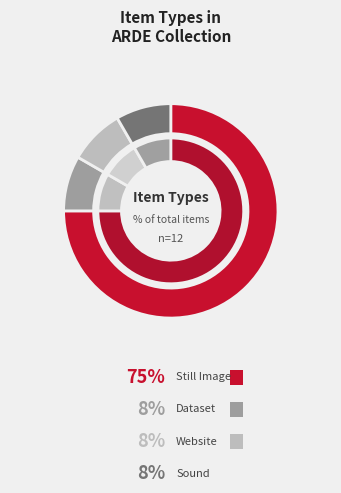

Does Still Image represent more than half of the total?

Yes